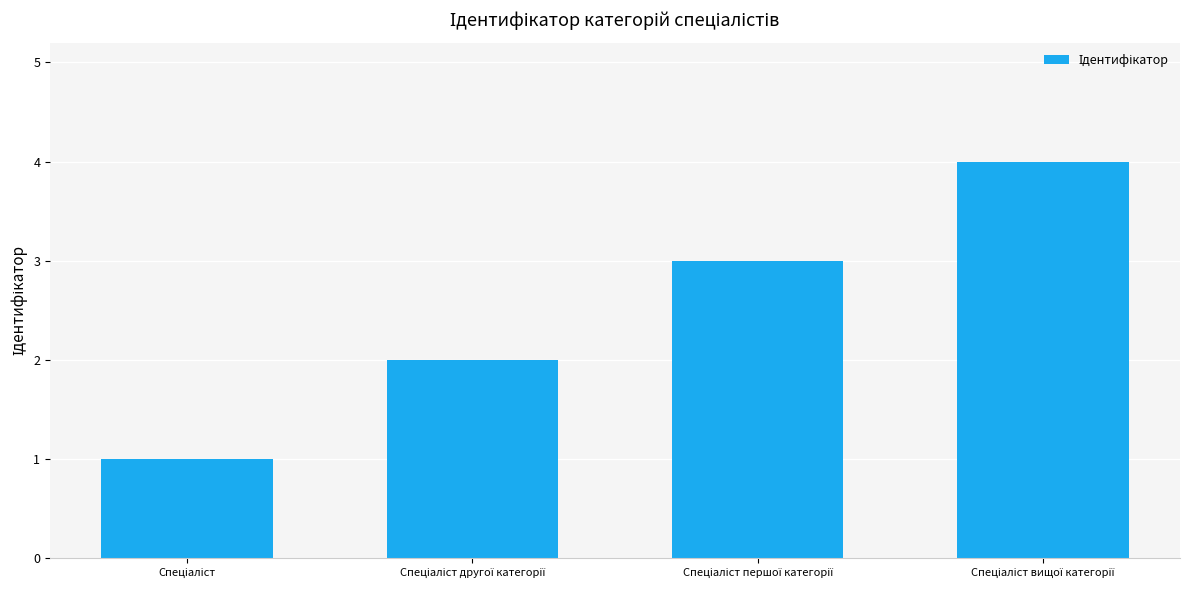

What is the difference between the maximum and minimum values?

3